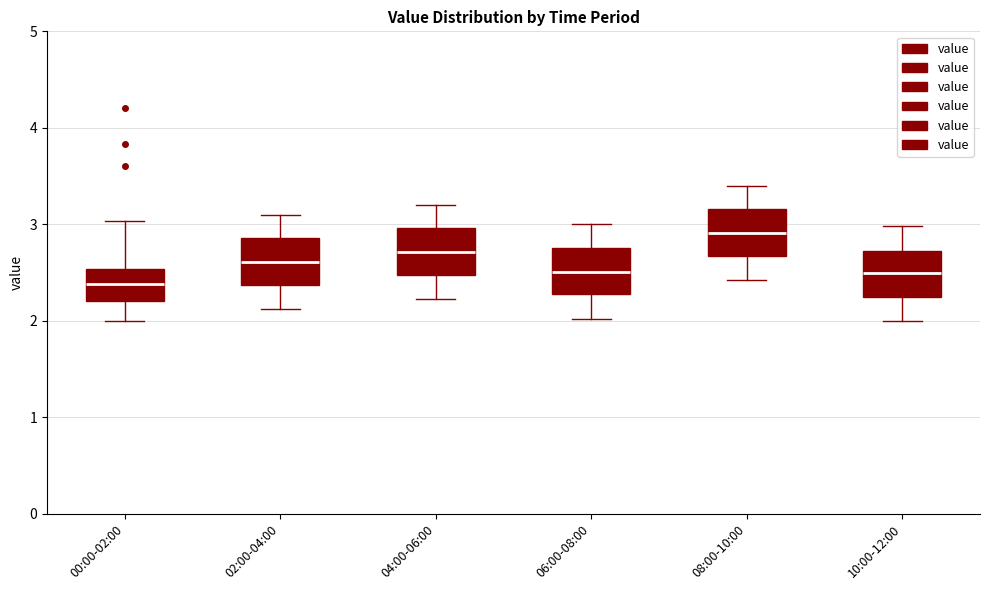

Reading left to right, read every box against the y-axis: the position of its median line, the range the box covers, and the ends of its whiskers. The values are not printed on the chart, so give them approximately, as read against the axis.

00:00-02:00: median 2.4, box 2.2 to 2.5, whiskers 2.0 to 3.0
02:00-04:00: median 2.6, box 2.4 to 2.9, whiskers 2.1 to 3.1
04:00-06:00: median 2.7, box 2.5 to 3.0, whiskers 2.2 to 3.2
06:00-08:00: median 2.5, box 2.3 to 2.8, whiskers 2.0 to 3.0
08:00-10:00: median 2.9, box 2.7 to 3.2, whiskers 2.4 to 3.4
10:00-12:00: median 2.5, box 2.2 to 2.7, whiskers 2.0 to 3.0